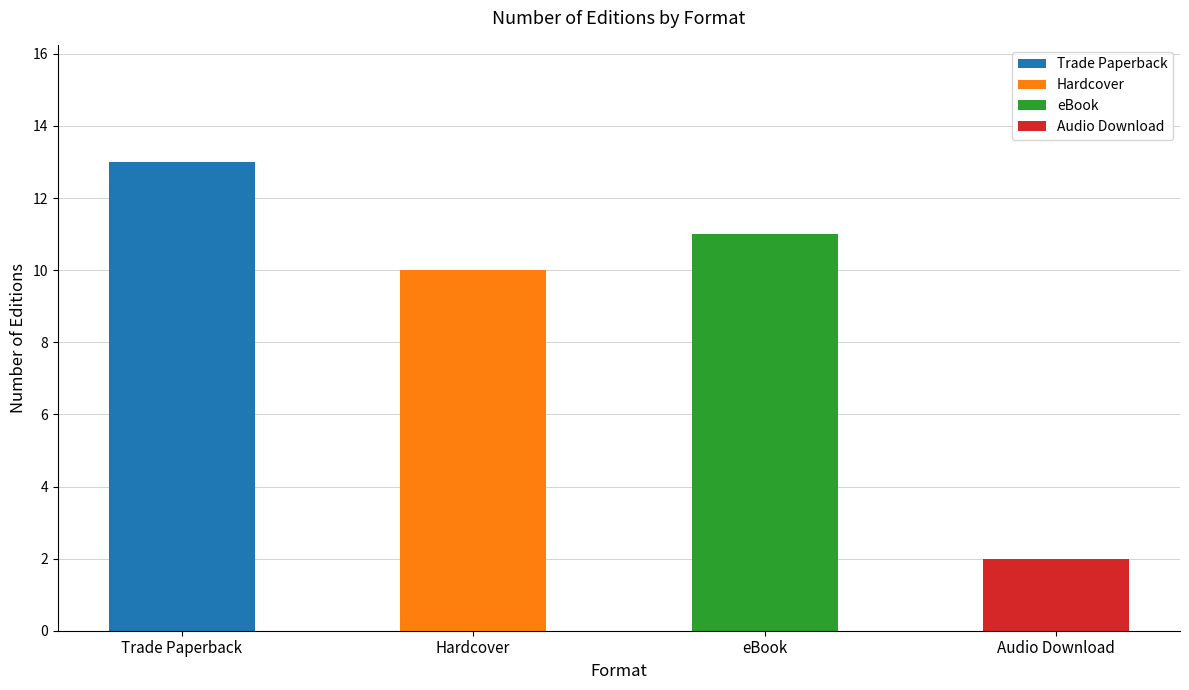

Reading left to right, transcribe all the data shown in this chart.

13	10	11	2